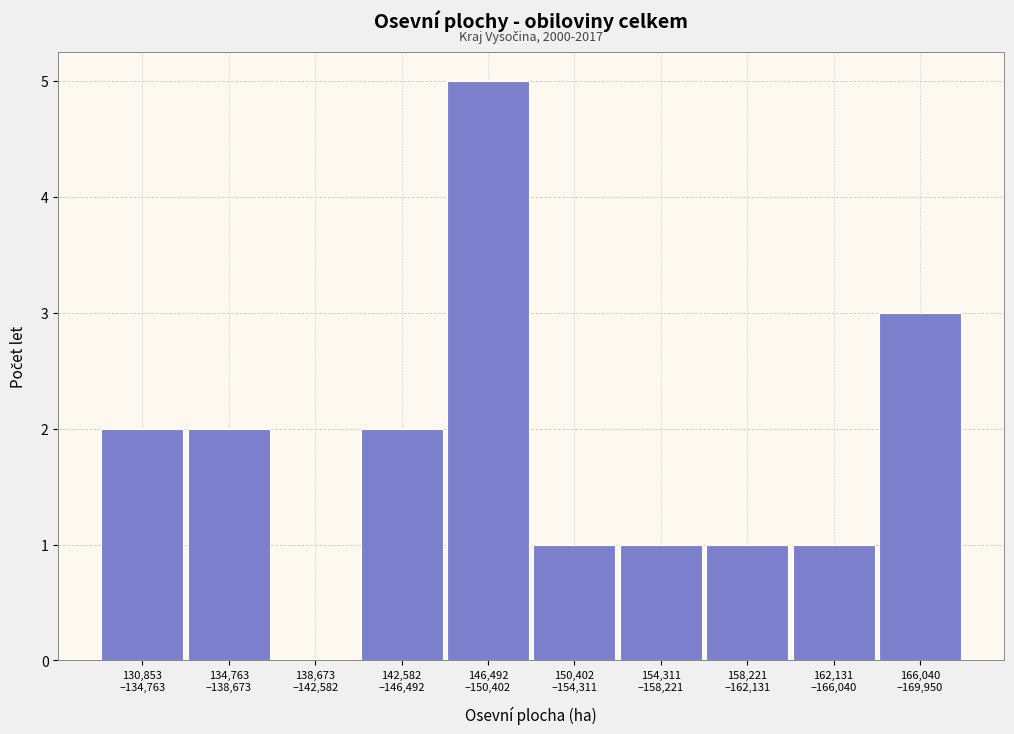

What is the maximum value shown in the chart?

5